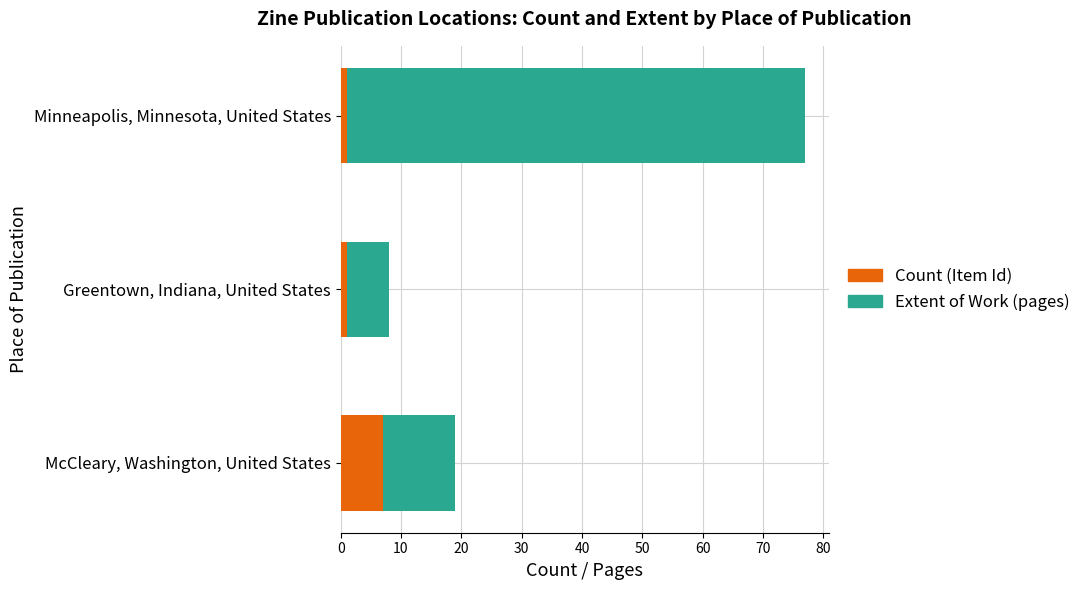

What is the highest value of the Count (Item Id) series?

7